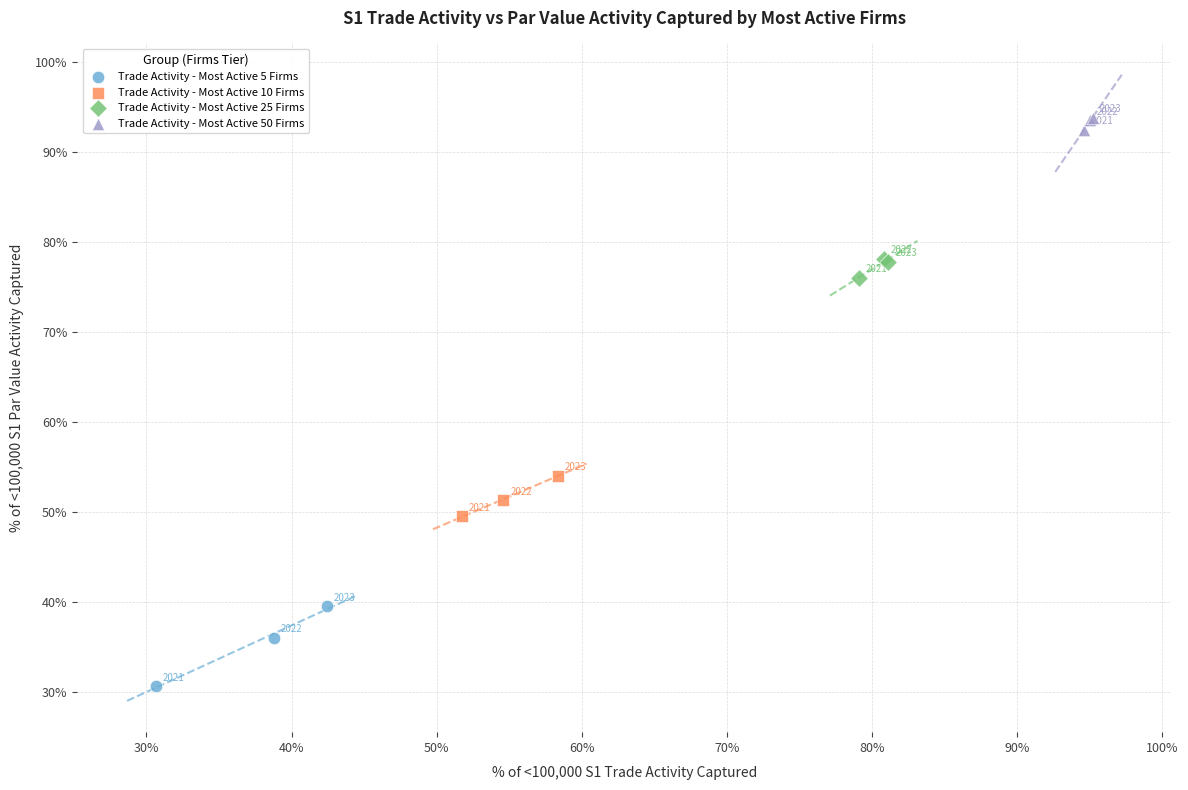

Which series has the largest Y range (max minus min)?

Trade Activity - Most Active 5 Firms